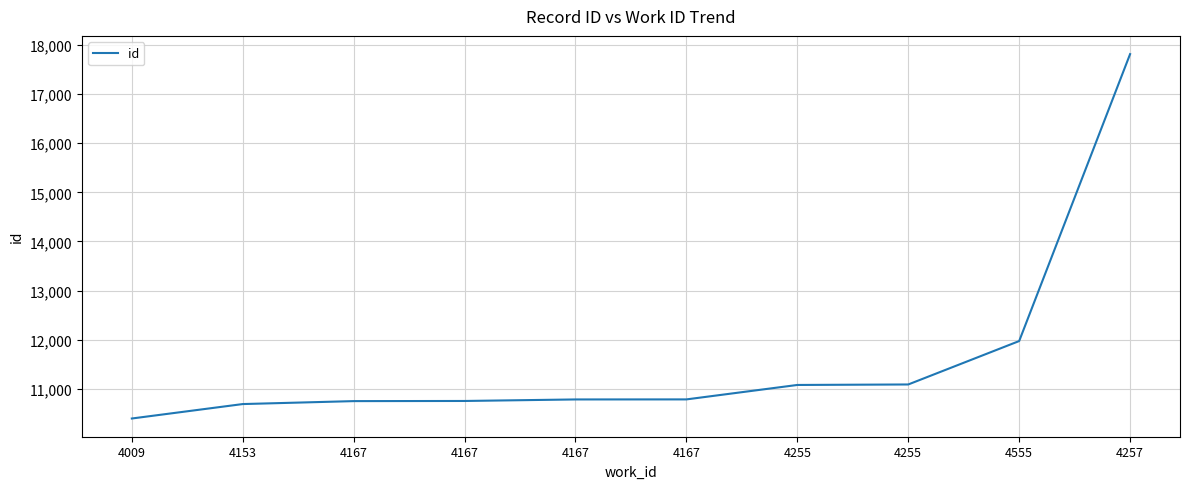

Approximately how many times larger is the value at 4153 compared to 4255?

1.0